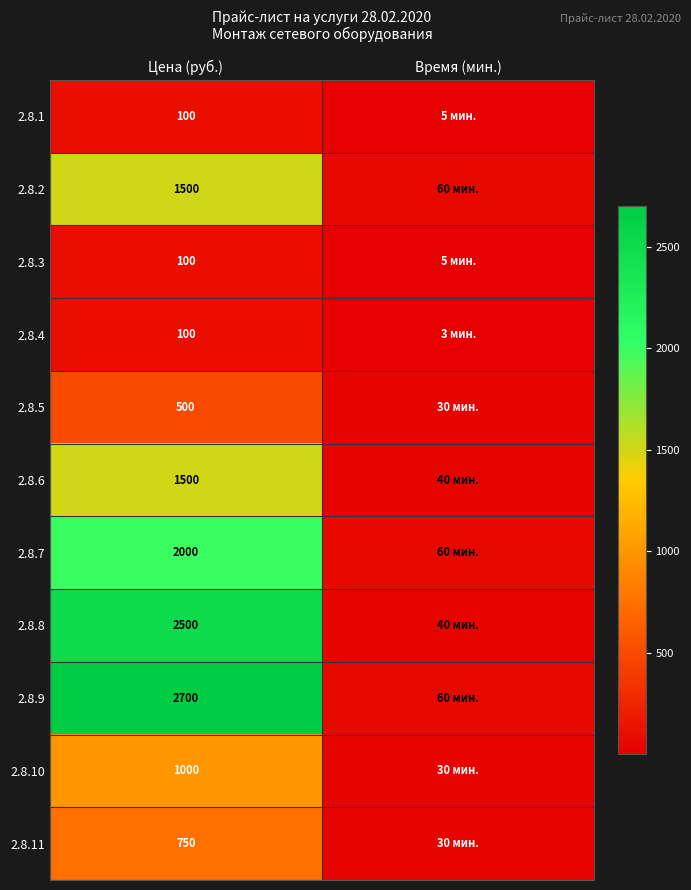

What is the smallest value displayed?

3